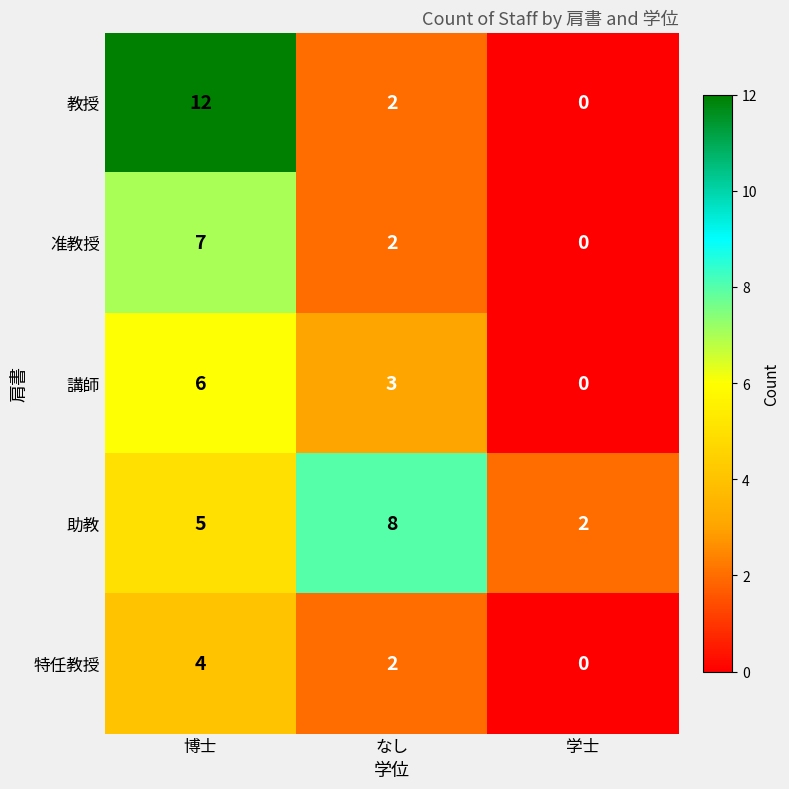

What is the approximate value of 教授 at 博士?

12